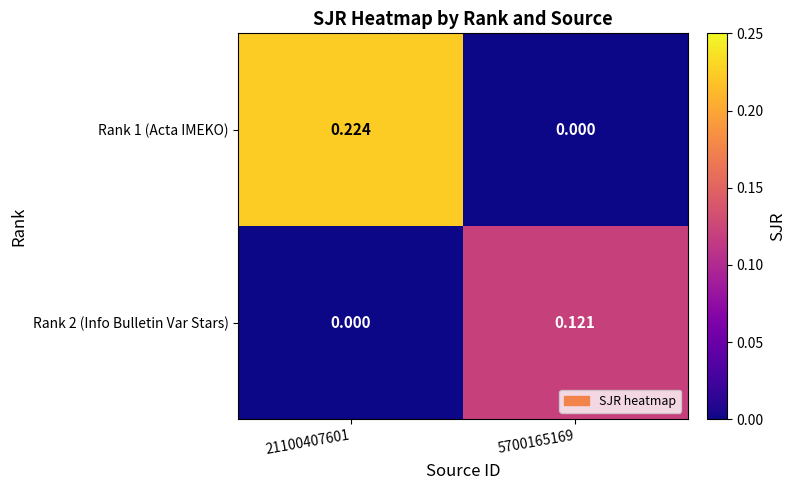

At which category is the sum across all series the highest?

21100407601